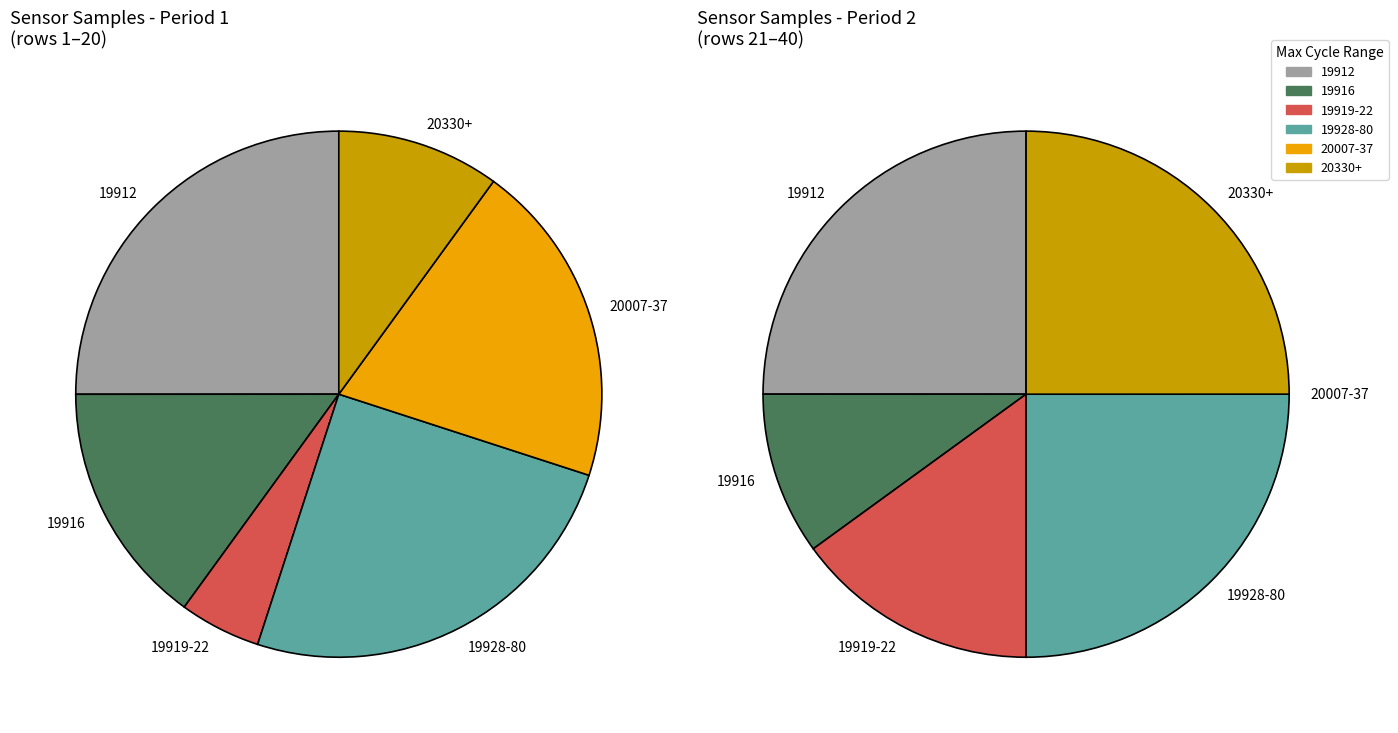

Does any single category account for the majority?

No